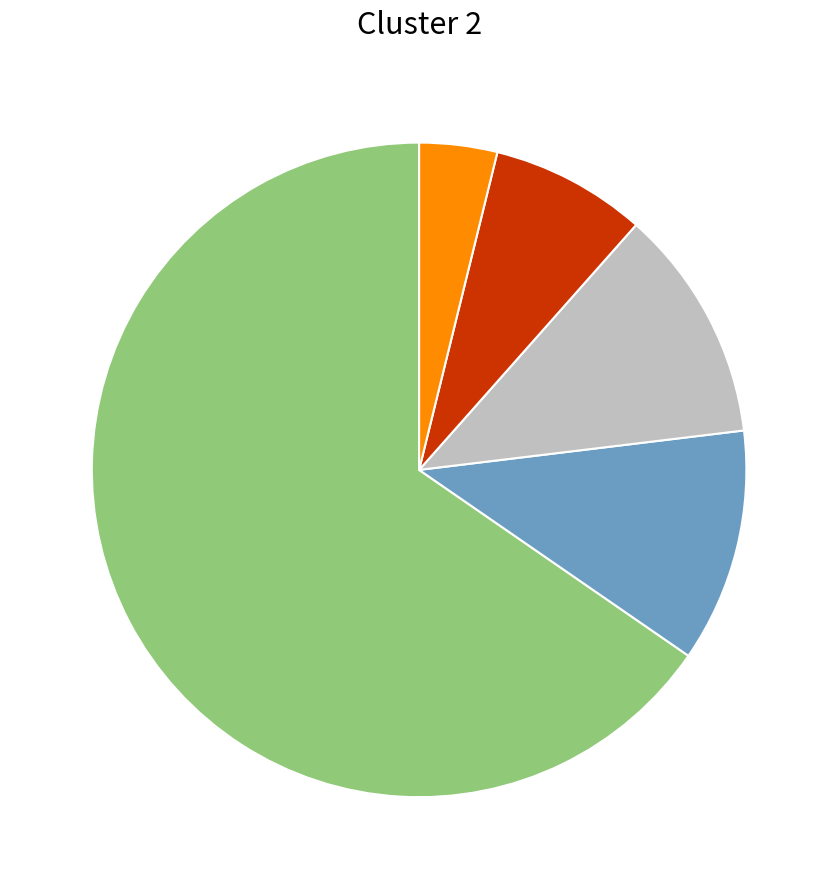

Does any single category account for the majority?

Yes